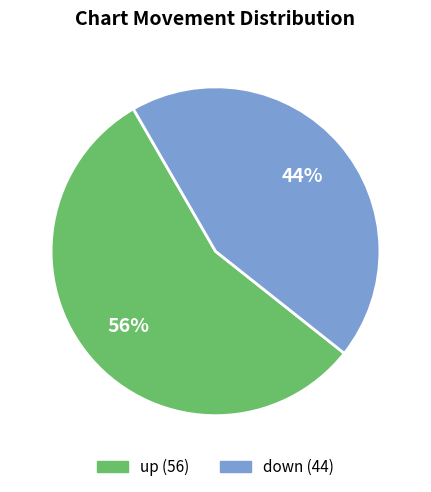

The down slice represents 44% of the pie. True or false?

True